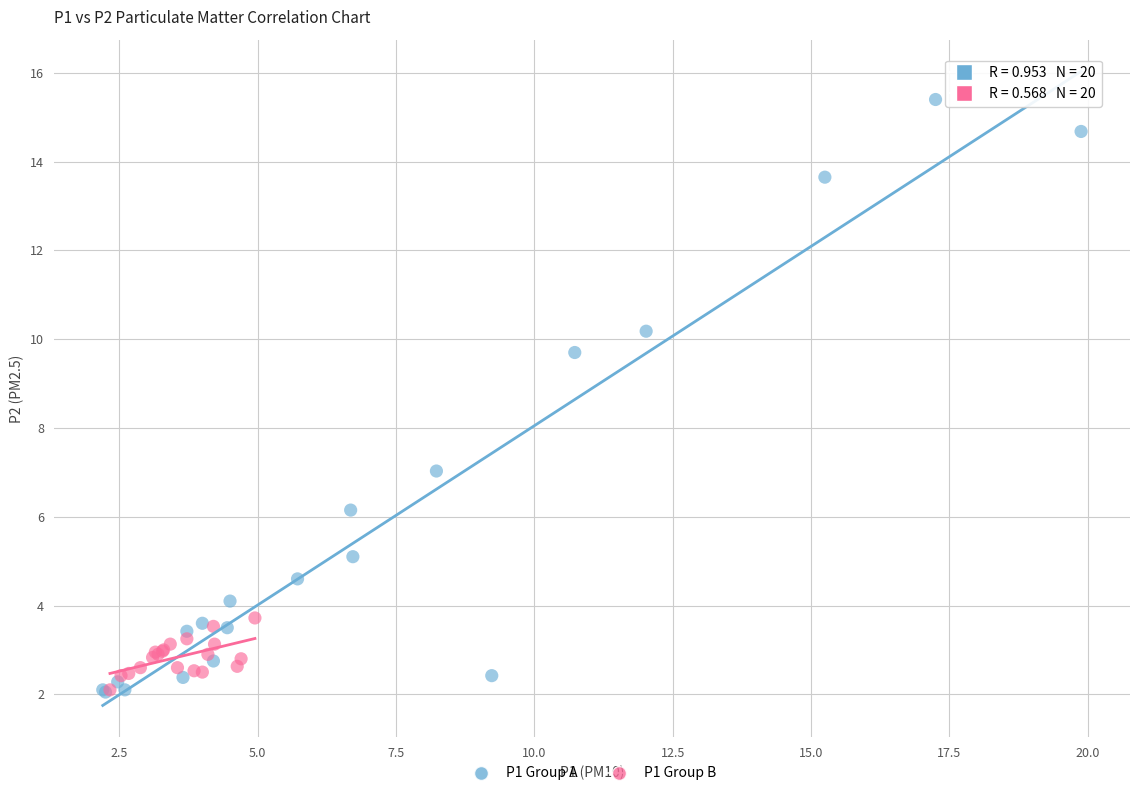

Which series has the largest Y range (max minus min)?

P1 Group A